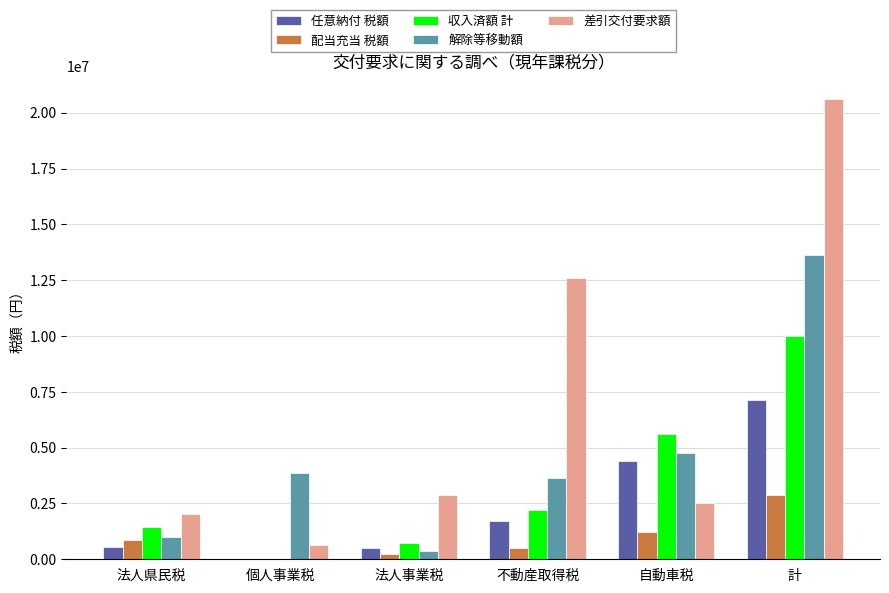

Where is 収入済額 計 nearest to the value 4999324?

自動車税